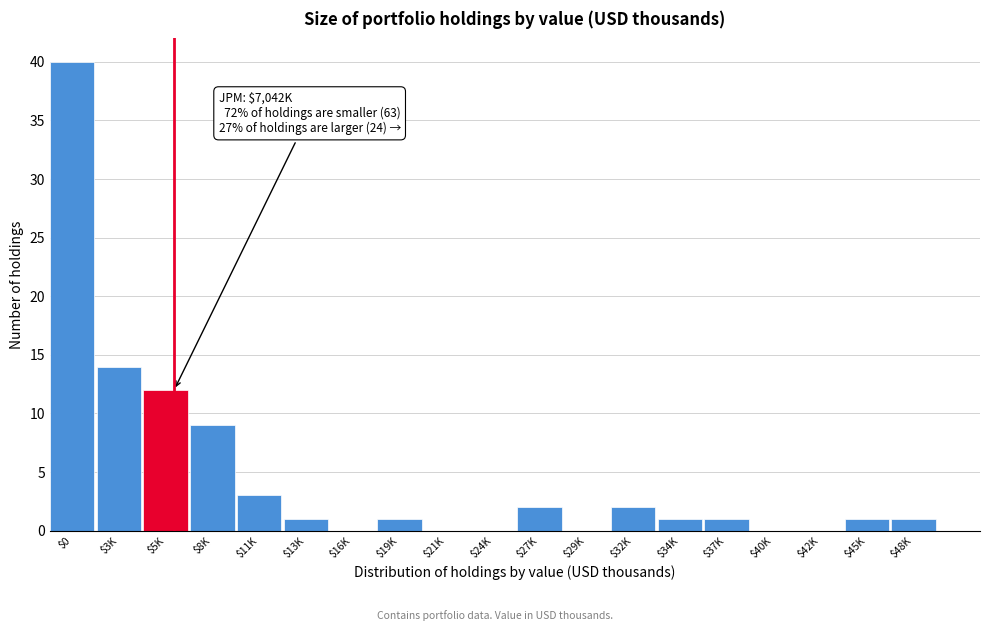

The value at $24K is 0. True or false?

True